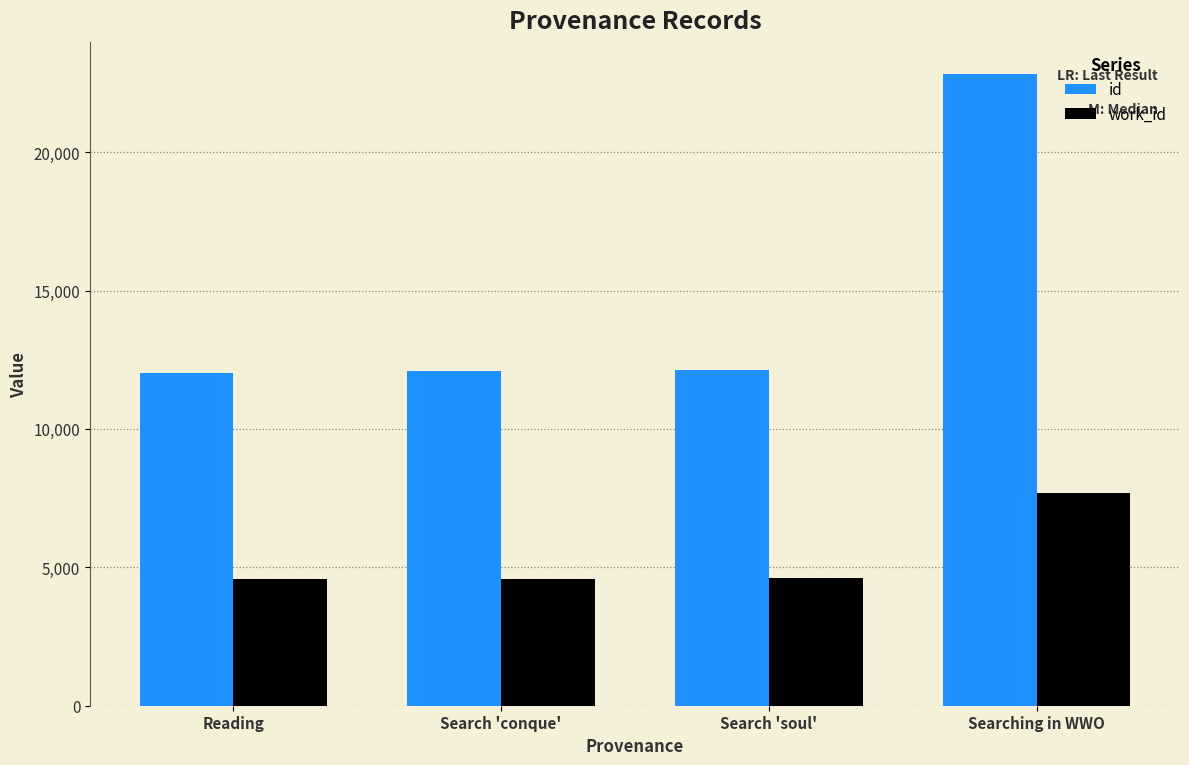

What is the label of the 1st bar from the left?

Reading